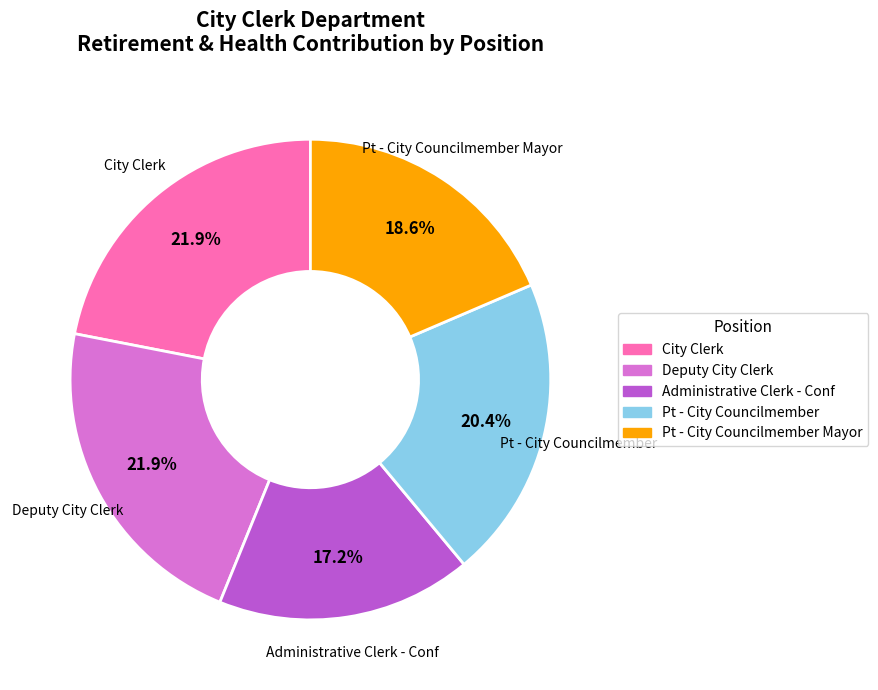

Does any single category account for the majority?

No